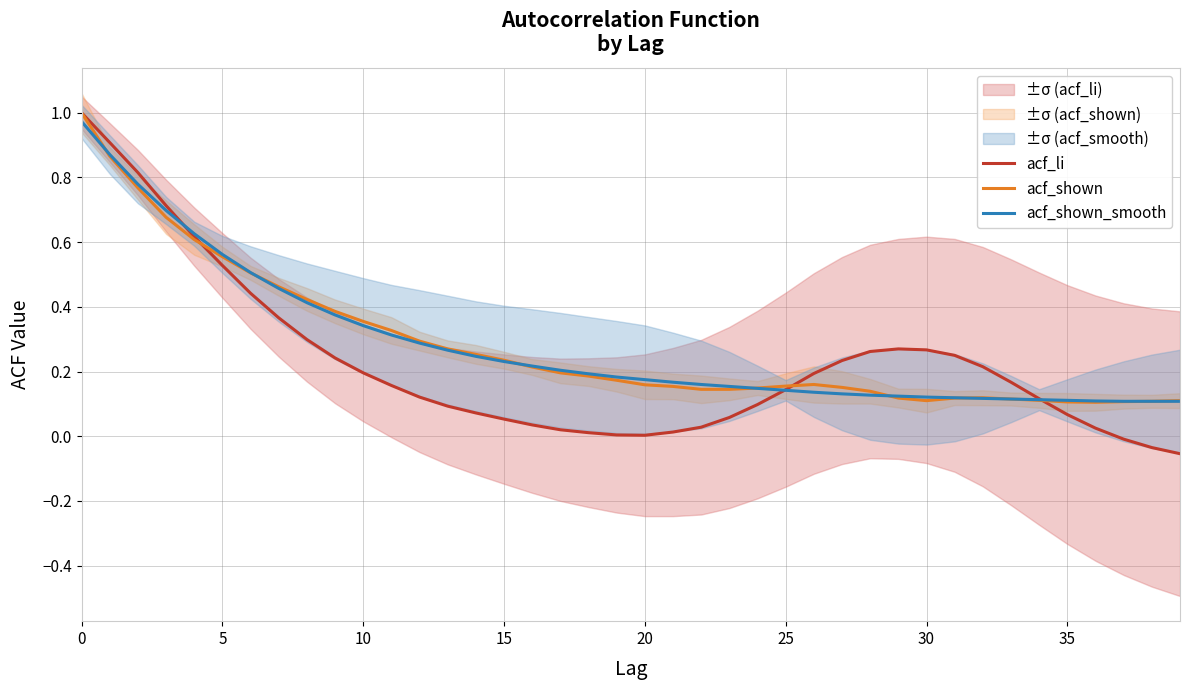

What is the sum of all acf_shown values?

11.3